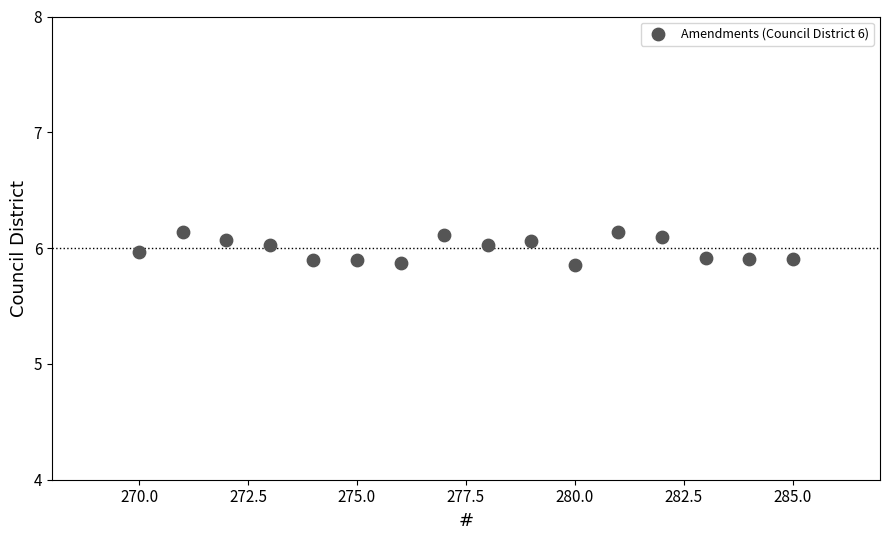

What is the range of Y values (max minus min)?

0.3